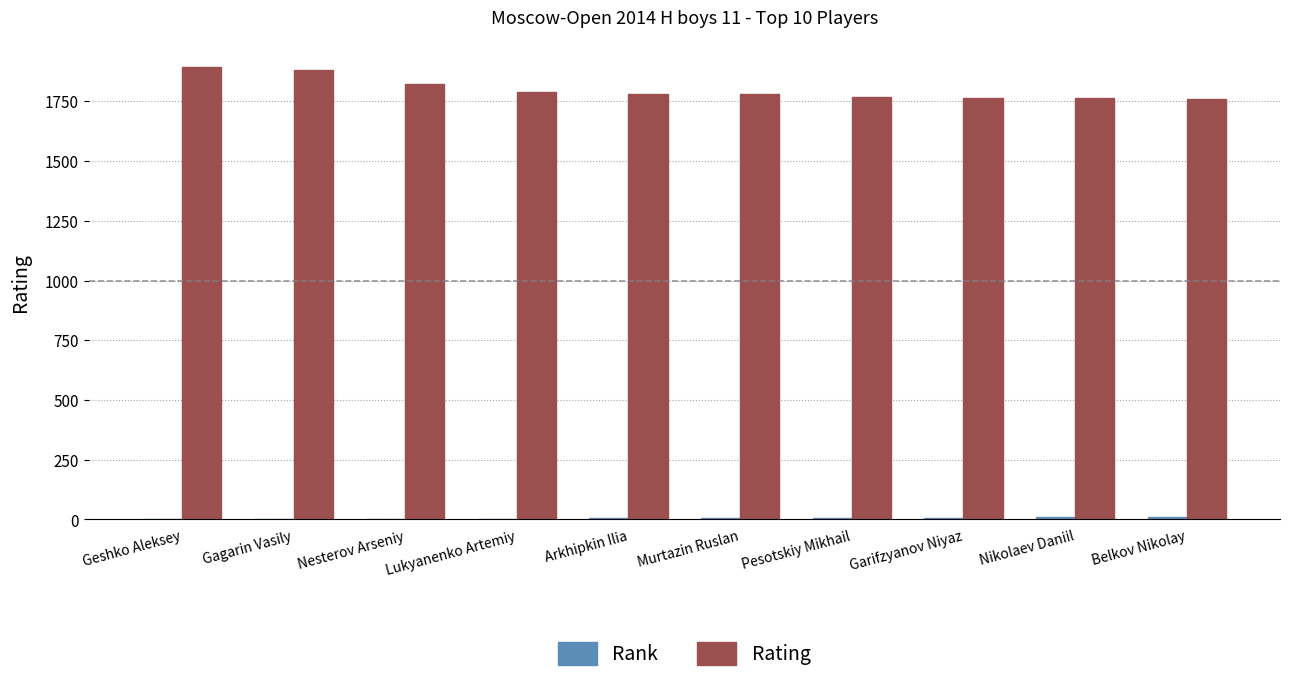

How many distinct data groups are displayed?

2